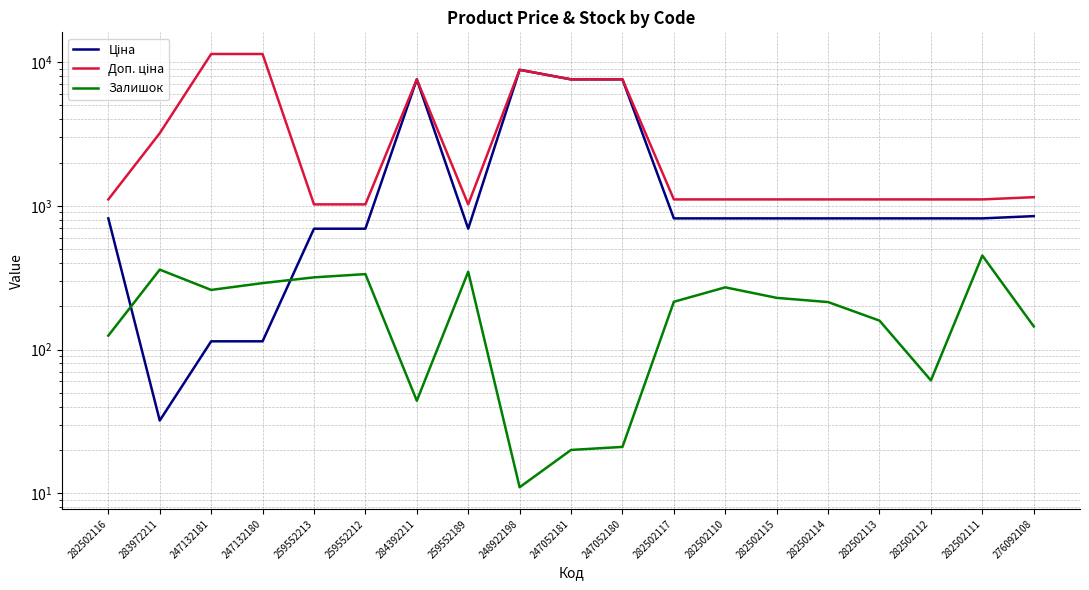

Rank the series by their average value, from highest to lowest.

Доп. ціна, Ціна, Залишок